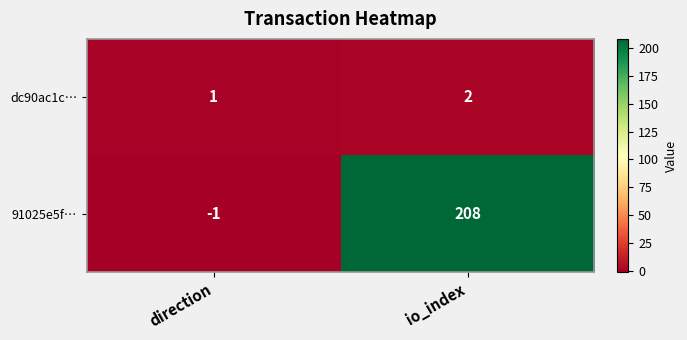

Between direction and io_index, which series saw the biggest shift?

91025e5f…